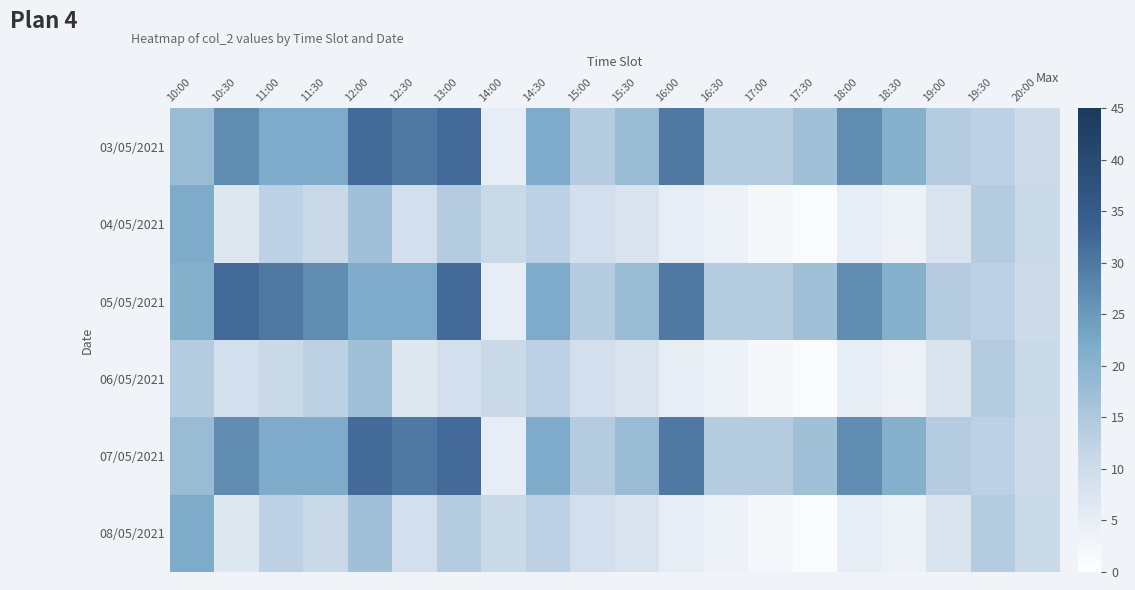

Reading left to right, extract all data points from this chart.

03/05/2021: 10:00=18	10:30=27	11:00=22	11:30=22	12:00=32	12:30=30	13:00=32	14:00=5	14:30=22	15:00=14	15:30=18	16:00=30	16:30=14	17:00=14	17:30=17	18:00=27	18:30=21	19:00=14	19:30=13	20:00=10
04/05/2021: 10:00=22	10:30=7	11:00=13	11:30=11	12:00=17	12:30=9	13:00=14	14:00=11	14:30=13	15:00=9	15:30=8	16:00=5	16:30=4	17:00=2	17:30=1	18:00=5	18:30=4	19:00=8	19:30=14	20:00=11
05/05/2021: 10:00=21	10:30=32	11:00=30	11:30=27	12:00=22	12:30=22	13:00=32	14:00=5	14:30=22	15:00=14	15:30=18	16:00=30	16:30=14	17:00=14	17:30=17	18:00=27	18:30=21	19:00=14	19:30=13	20:00=10
06/05/2021: 10:00=14	10:30=9	11:00=11	11:30=13	12:00=17	12:30=7	13:00=9	14:00=11	14:30=13	15:00=9	15:30=8	16:00=5	16:30=4	17:00=2	17:30=1	18:00=5	18:30=4	19:00=8	19:30=14	20:00=11
07/05/2021: 10:00=18	10:30=27	11:00=22	11:30=22	12:00=32	12:30=30	13:00=32	14:00=5	14:30=22	15:00=14	15:30=18	16:00=30	16:30=14	17:00=14	17:30=17	18:00=27	18:30=21	19:00=14	19:30=13	20:00=10
08/05/2021: 10:00=22	10:30=7	11:00=13	11:30=11	12:00=17	12:30=9	13:00=14	14:00=11	14:30=13	15:00=9	15:30=8	16:00=5	16:30=4	17:00=2	17:30=1	18:00=5	18:30=4	19:00=8	19:30=14	20:00=11